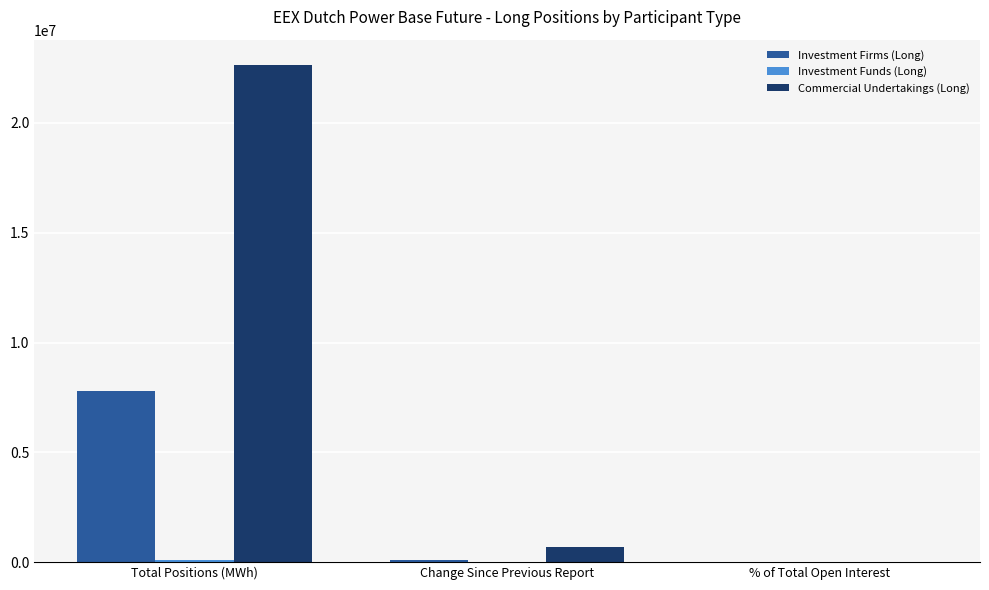

What is the sum of all Commercial Undertakings (Long) values?

23353485.5